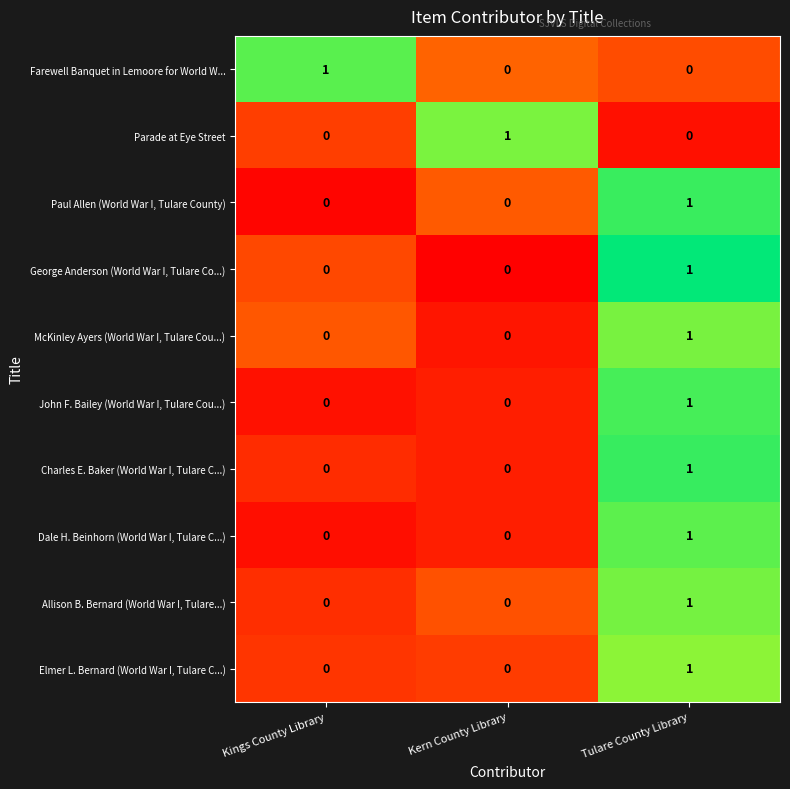

Reading left to right, what are all the values shown in this chart?

Farewell Banquet in Lemoore for World W...: Kings County Library=1	Kern County Library=0	Tulare County Library=0
Parade at Eye Street: Kings County Library=0	Kern County Library=1	Tulare County Library=0
Paul Allen (World War I, Tulare County): Kings County Library=0	Kern County Library=0	Tulare County Library=1
George Anderson (World War I, Tulare Co...): Kings County Library=0	Kern County Library=0	Tulare County Library=1
McKinley Ayers (World War I, Tulare Cou...): Kings County Library=0	Kern County Library=0	Tulare County Library=1
John F. Bailey (World War I, Tulare Cou...): Kings County Library=0	Kern County Library=0	Tulare County Library=1
Charles E. Baker (World War I, Tulare C...): Kings County Library=0	Kern County Library=0	Tulare County Library=1
Dale H. Beinhorn (World War I, Tulare C...): Kings County Library=0	Kern County Library=0	Tulare County Library=1
Allison B. Bernard (World War I, Tulare...): Kings County Library=0	Kern County Library=0	Tulare County Library=1
Elmer L. Bernard (World War I, Tulare C...): Kings County Library=0	Kern County Library=0	Tulare County Library=1